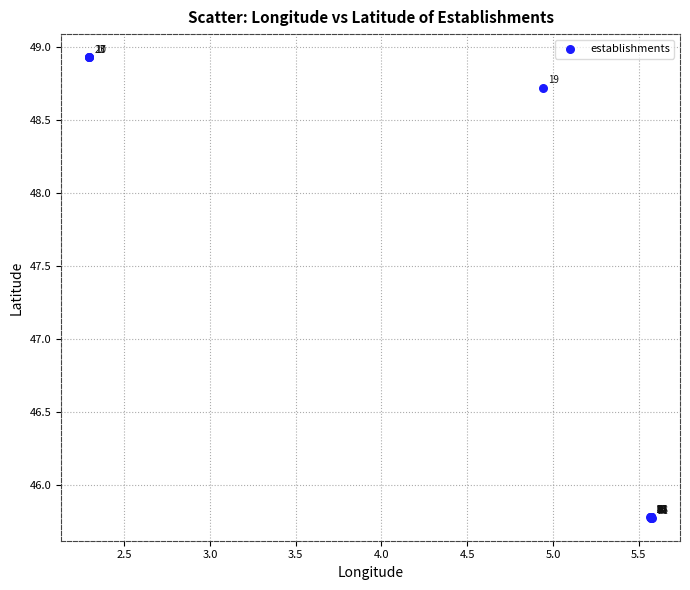

What Y value in the scatter plot is closest to 47?

45.8